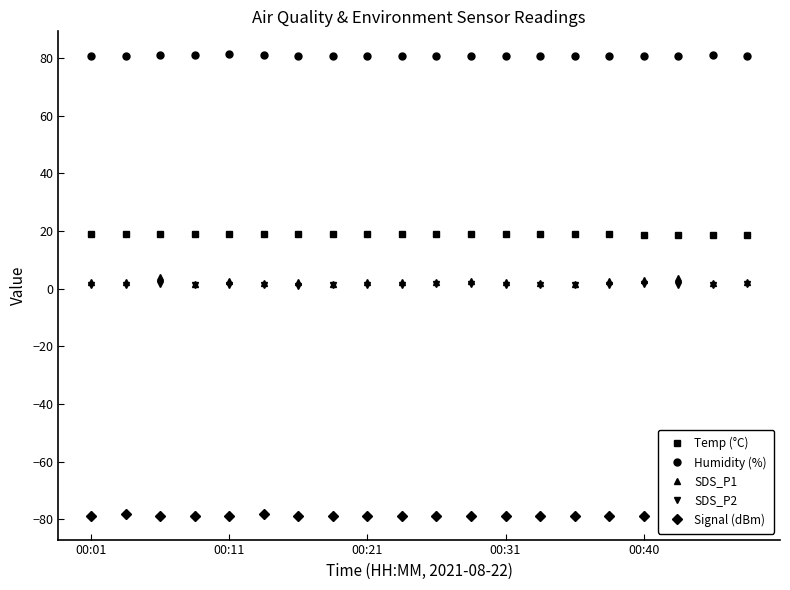

At how many categories does at least one series exceed 69?

20